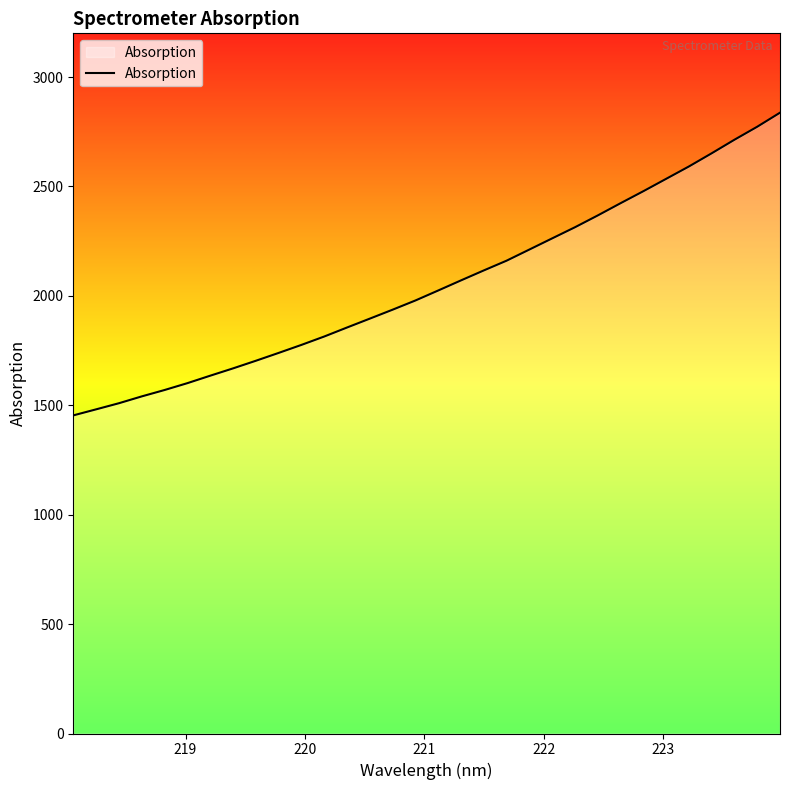

What is the greatest value displayed?

2837.3